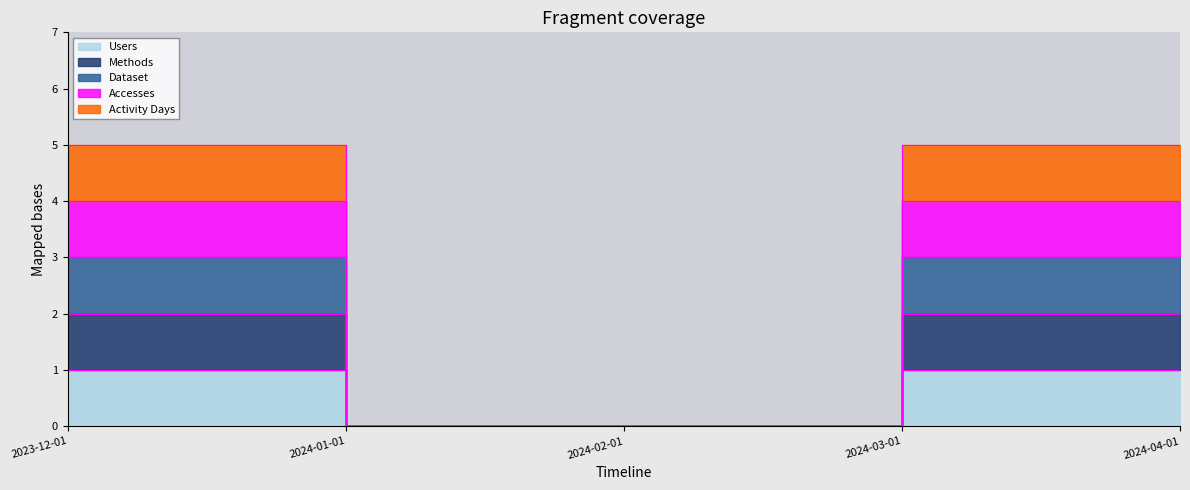

How many distinct data groups are displayed?

5